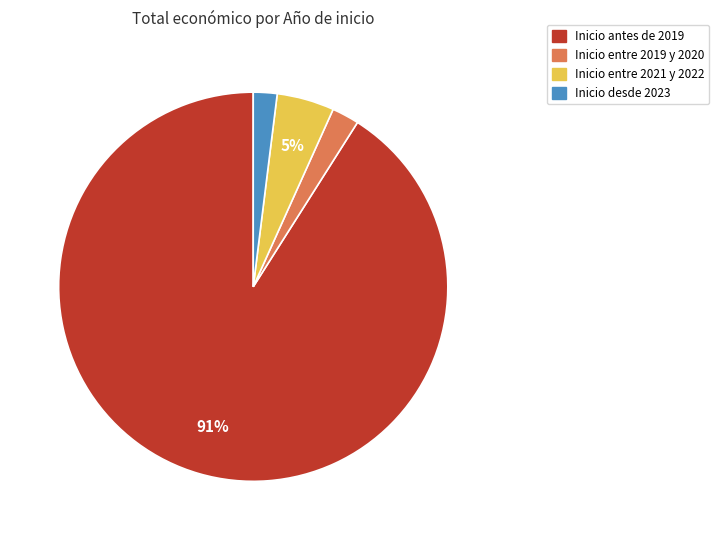

Is there a majority slice in this chart?

Yes